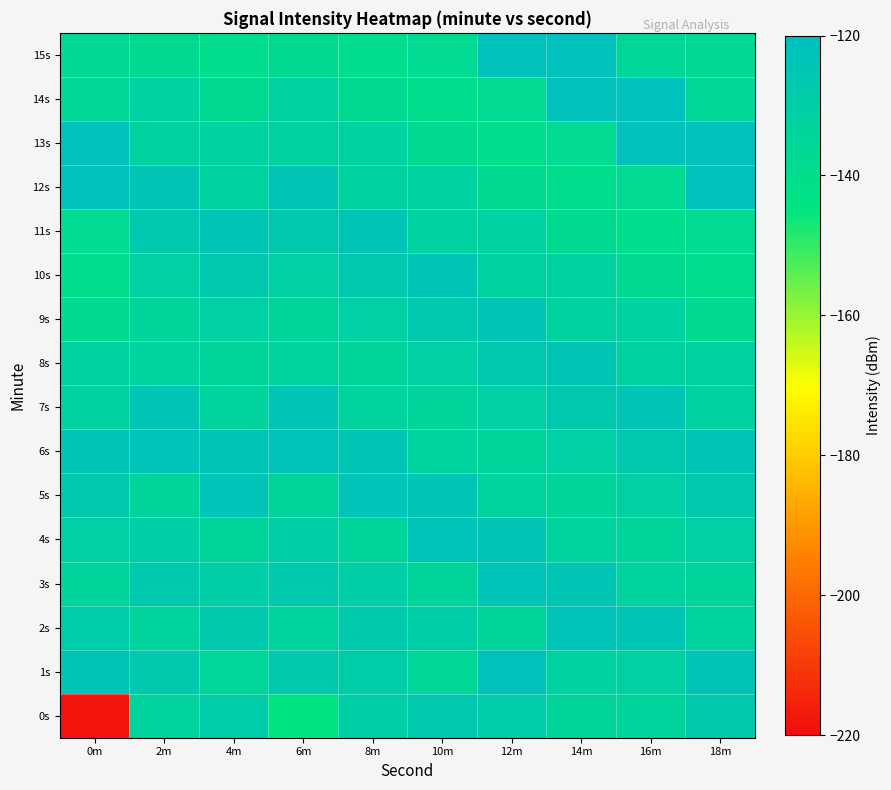

Which series changed the most between 4m and 6m?

0s